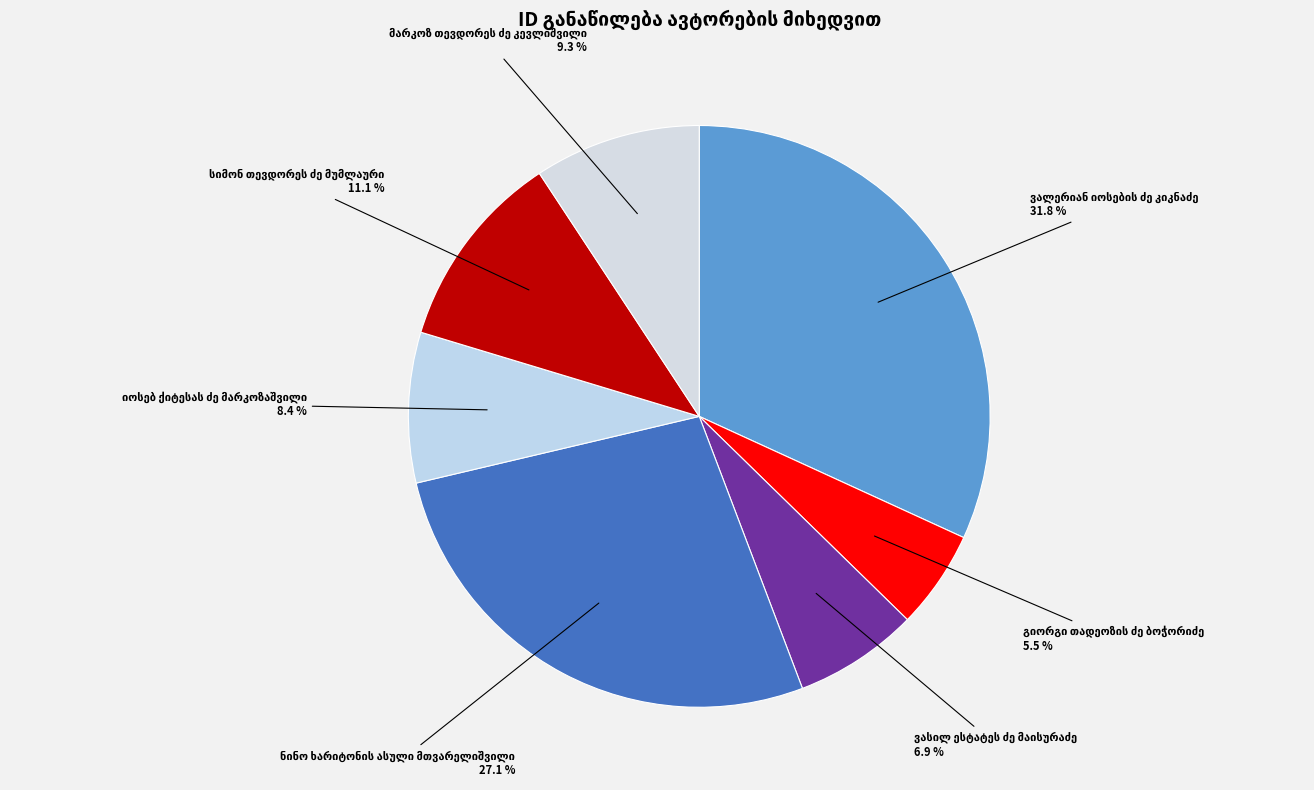

True or false: ნინო ხარიტონის ასული მთვარელიშვილი accounts for 27% of the total.

True